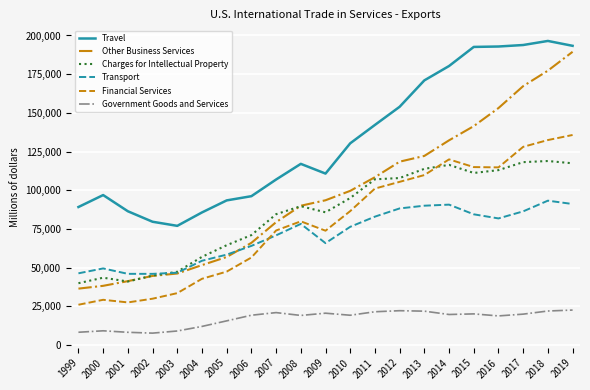

What is the sum of the Government Goods and Services values at 2018 and 2003?

30982